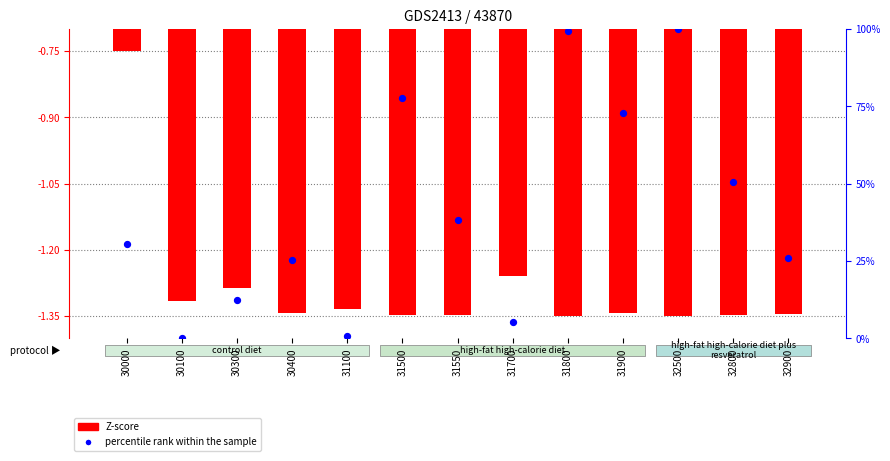

Is the value of Z-score at 32800 greater than the value of percentile rank within the sample at 30300?

No